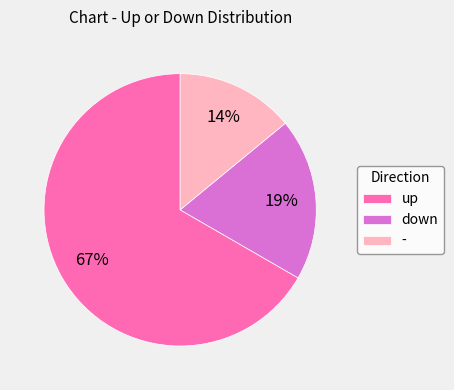

How many slices are in this pie chart?

3